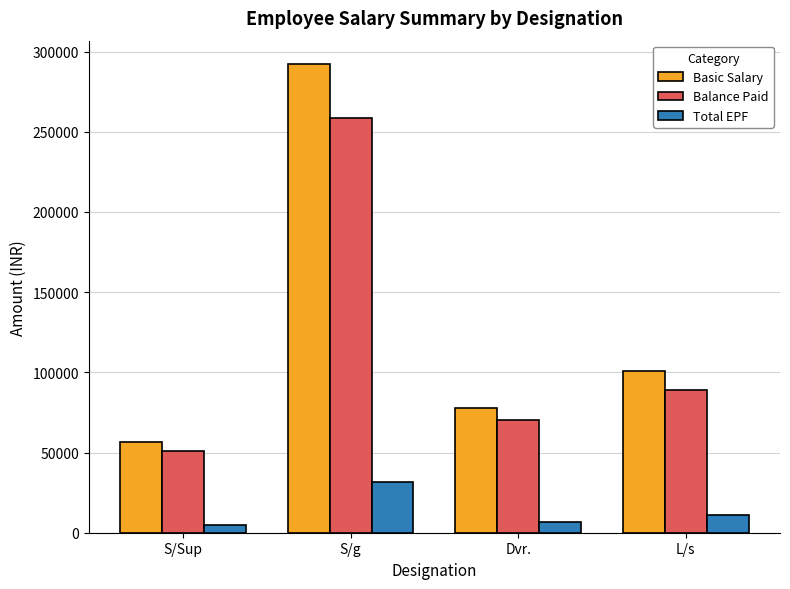

What is the minimum value for Total EPF?

4980.0